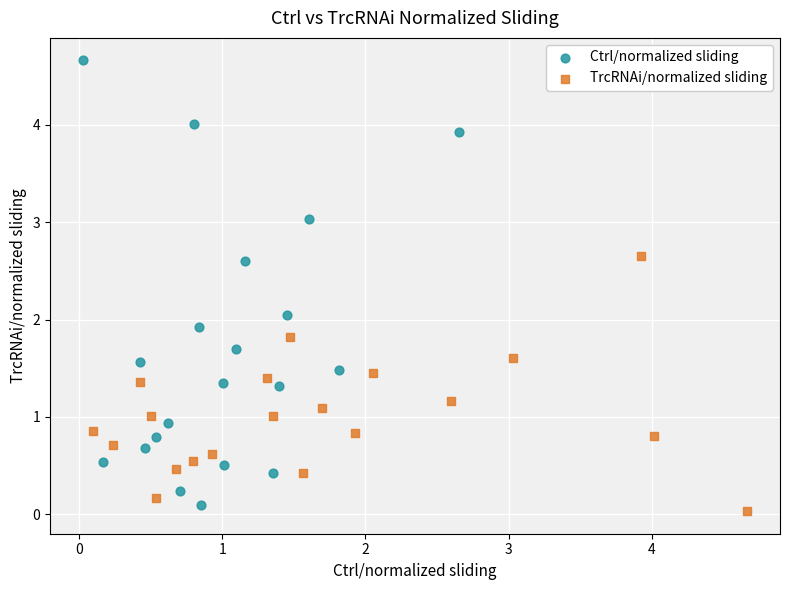

Which series reaches the maximum Y coordinate?

Ctrl/normalized sliding